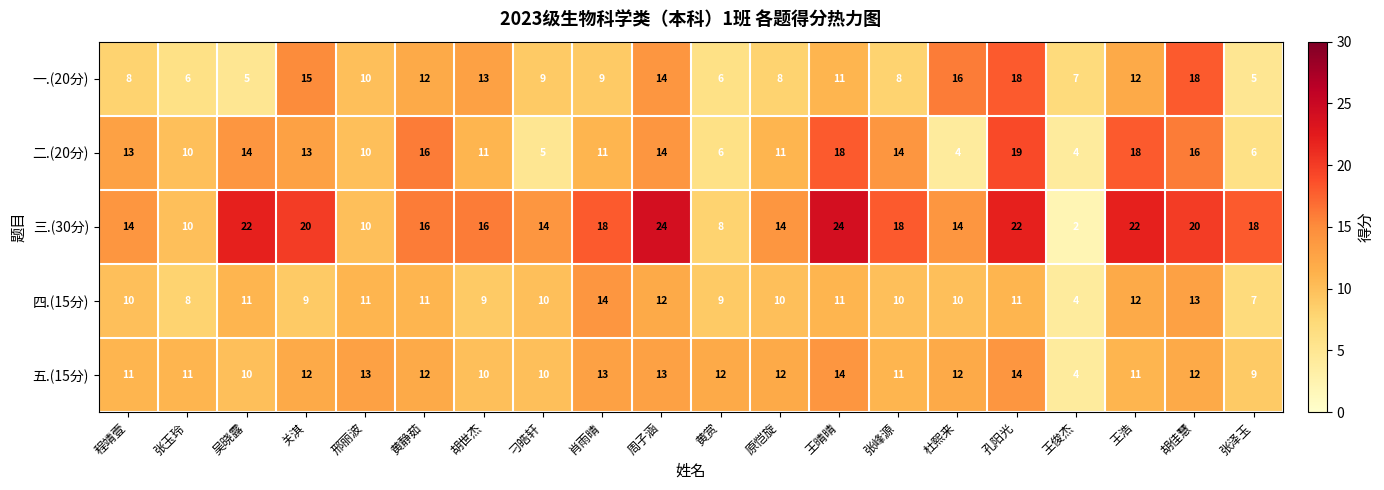

What is the smallest value displayed?

2